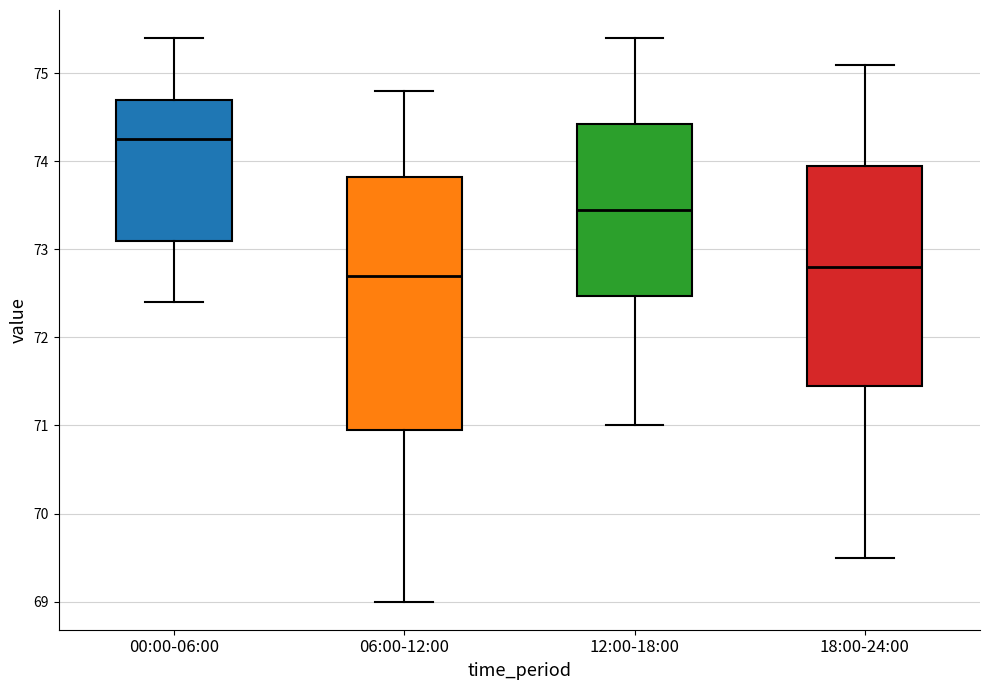

Comparing the boxes themselves (not the whiskers), which one is the tallest?

06:00-12:00